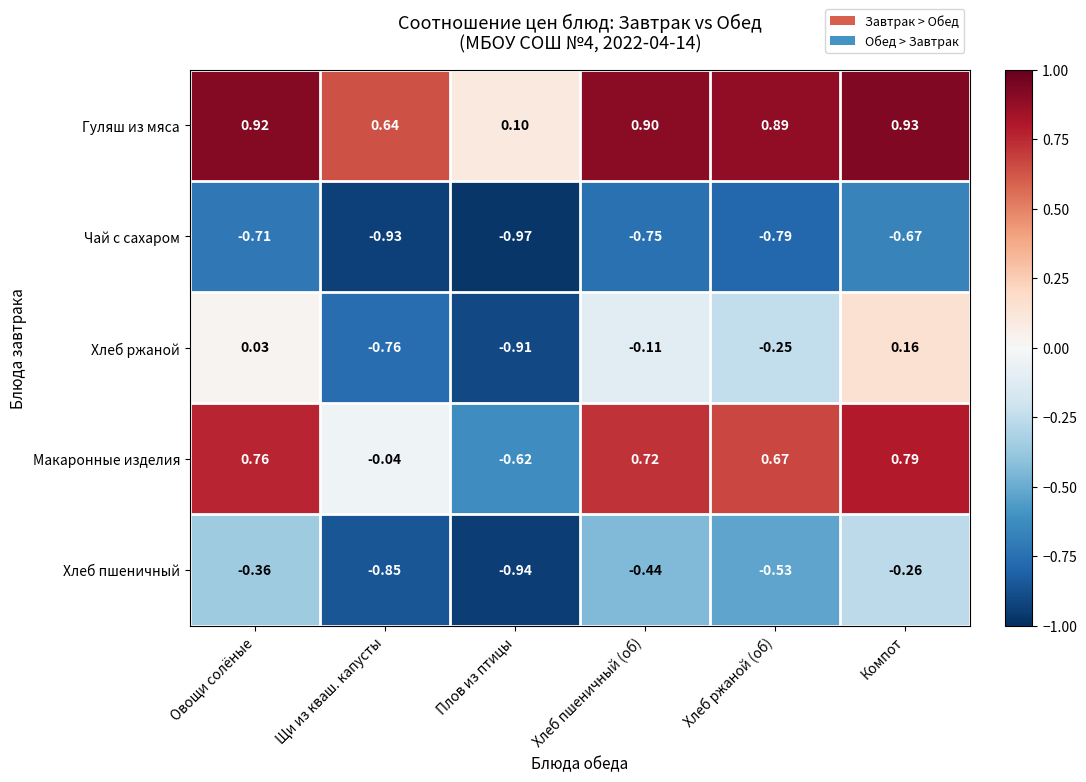

At which label does Чай с сахаром reach its minimum?

Плов из птицы